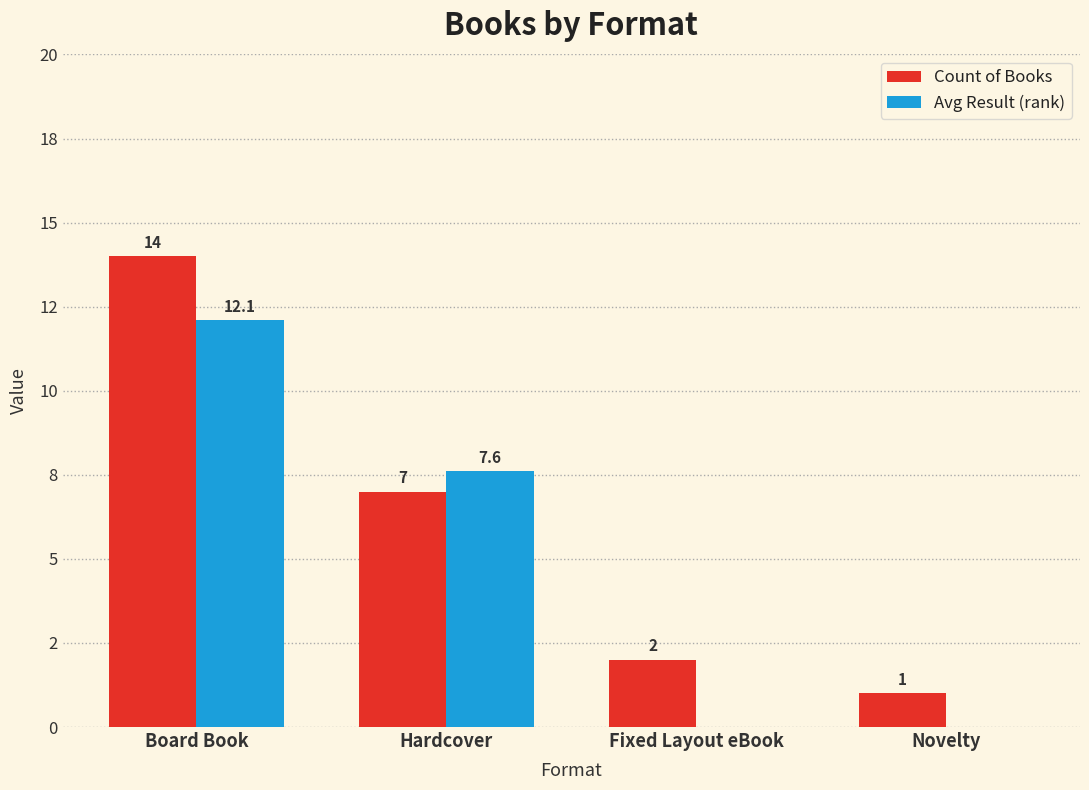

What is the total value across all series at Hardcover?

14.6